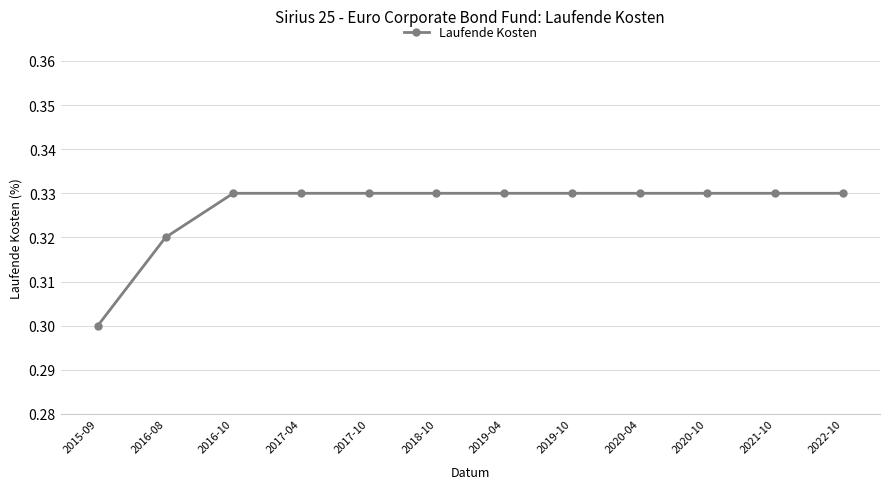

Where is the data nearest to the value 0?

2015-09